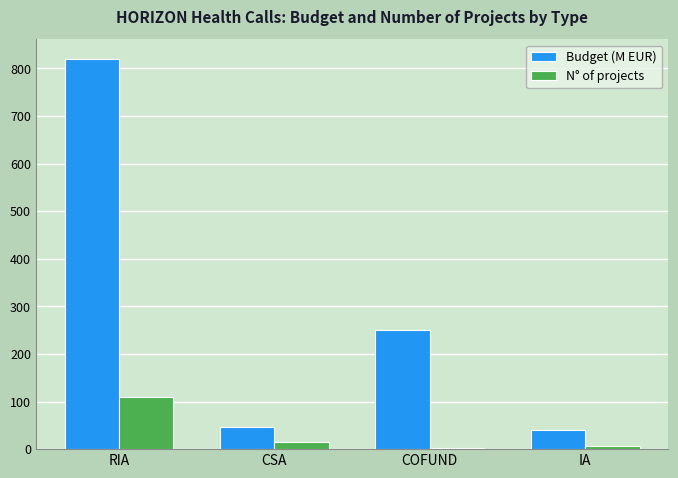

What is the sum of all N° of projects values?

132